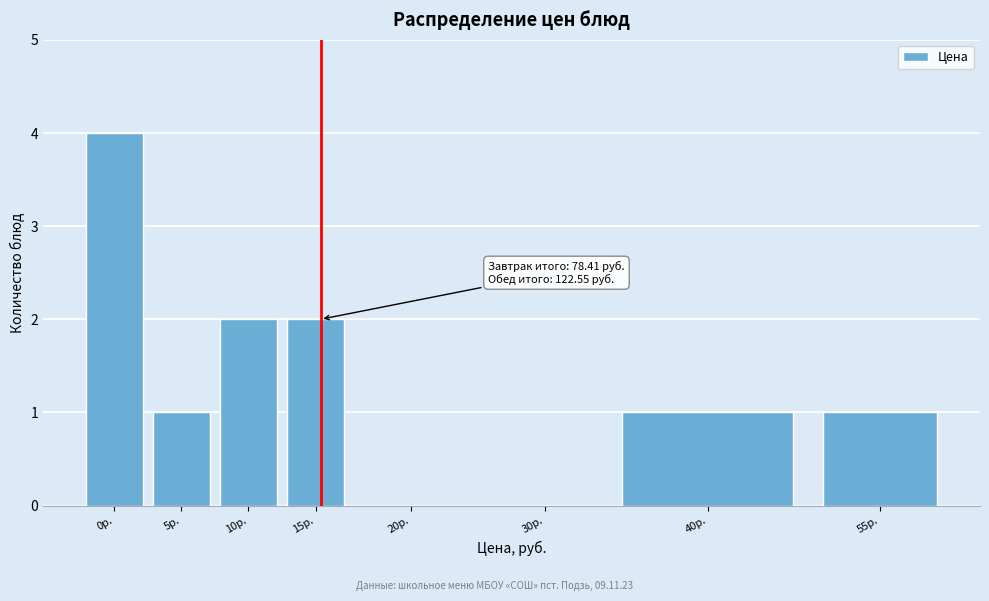

Reading right to left, extract all data points from this chart.

55р.=1	40р.=1	30р.=0	20р.=0	15р.=2	10р.=2	5р.=1	0р.=4